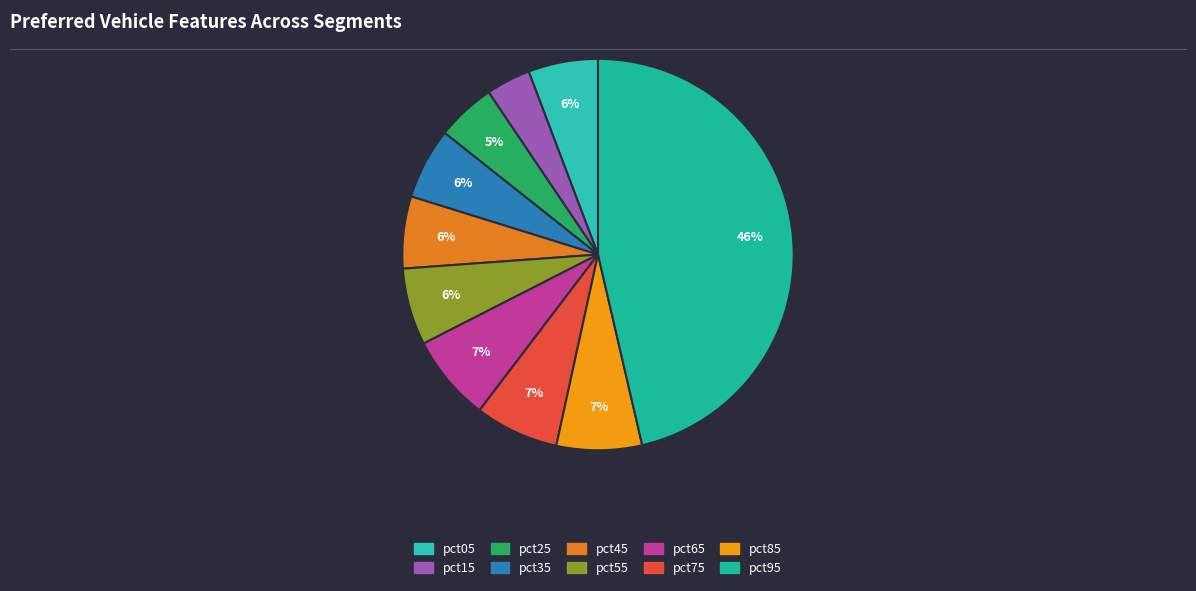

To the nearest percent, what percentage of the pie is pct75?

7%